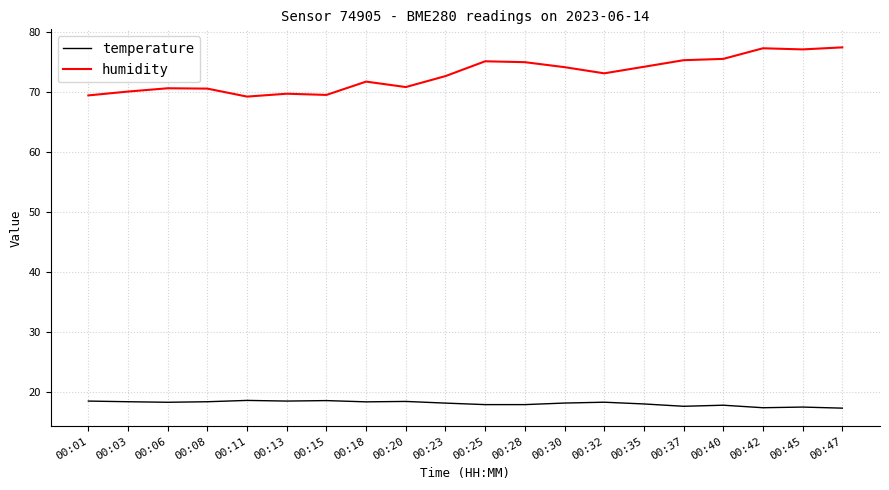

Which series has the widest spread of values?

humidity